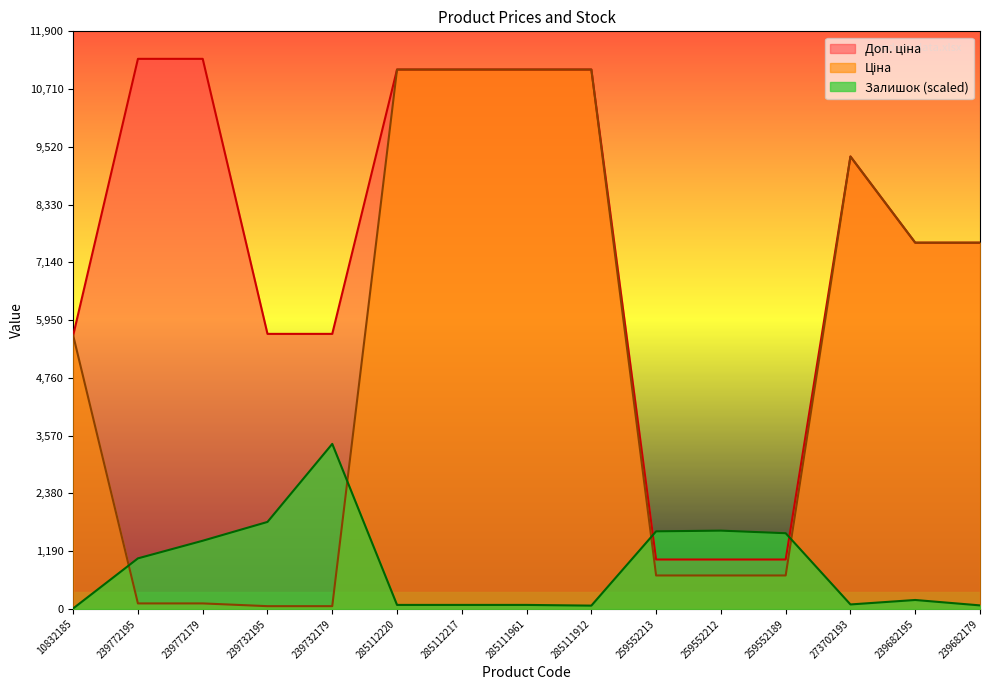

Between 285112220 and 239682195, which is larger?

285112220